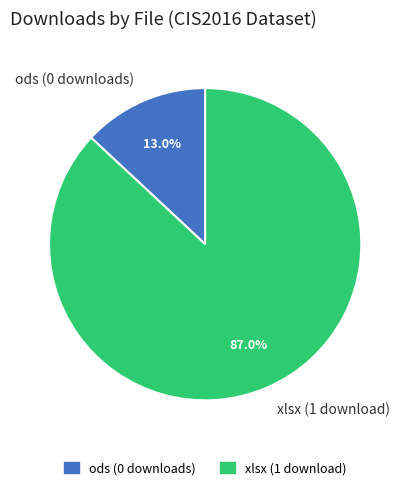

Rank the categories by value from lowest to highest.

ods (0 downloads), xlsx (1 download)